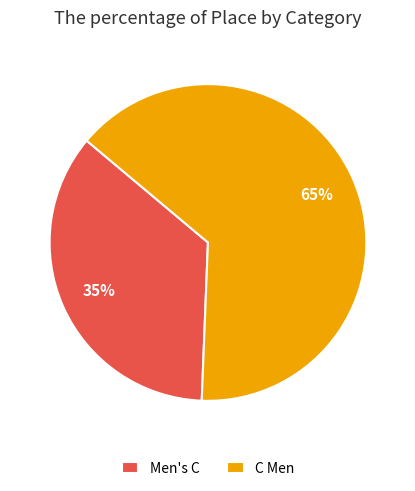

Is it true that C Men is 78% of the pie?

False